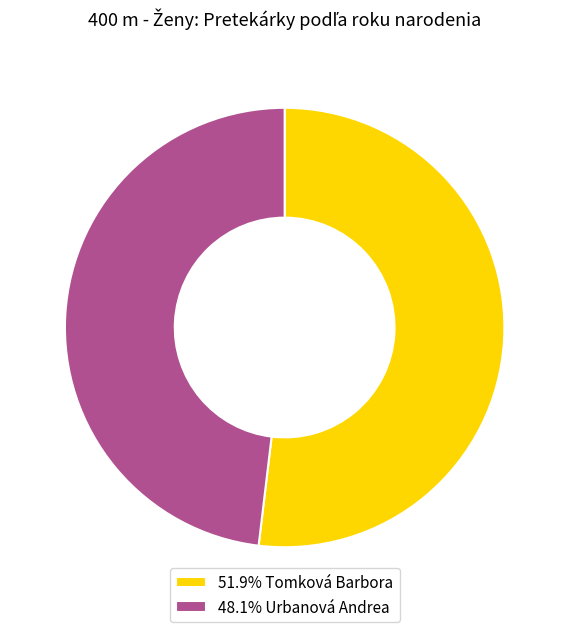

How many slices are in this pie chart?

2